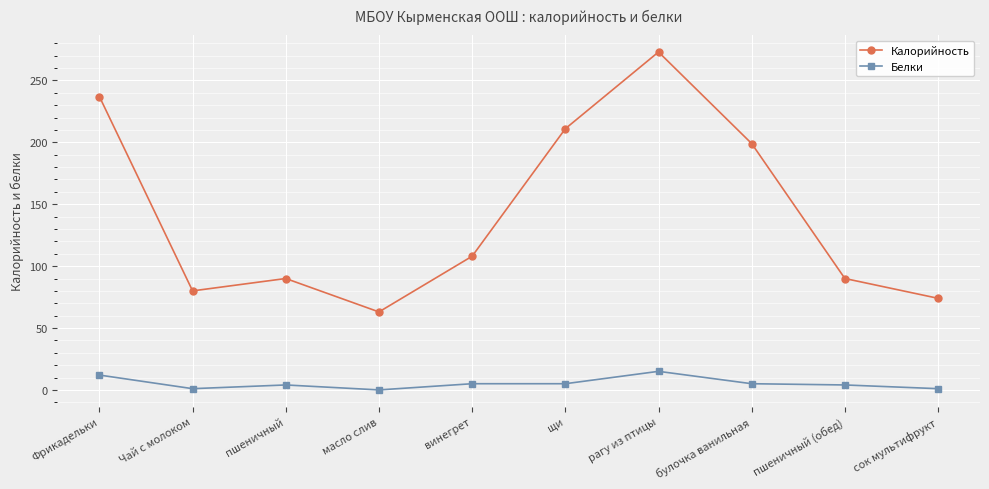

Read the Калорийность value at Фрикадельки, to the nearest 50.

250